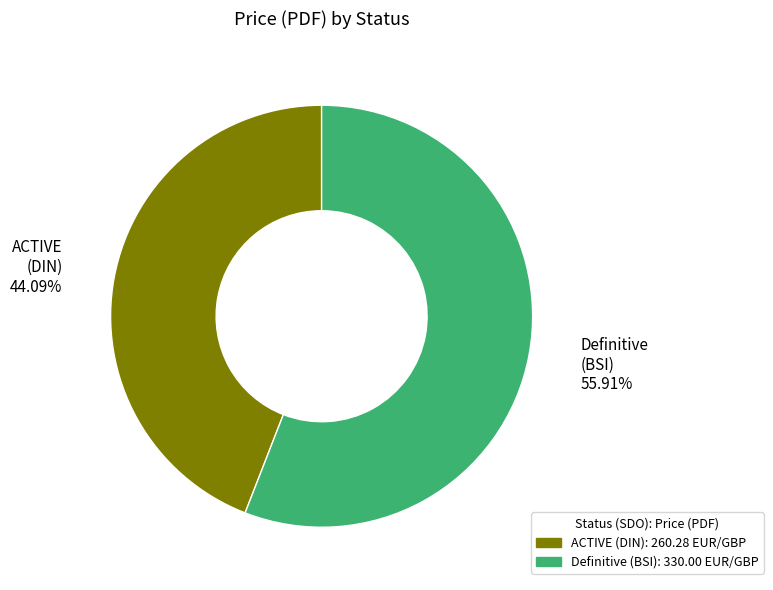

How many slices are in this pie chart?

2